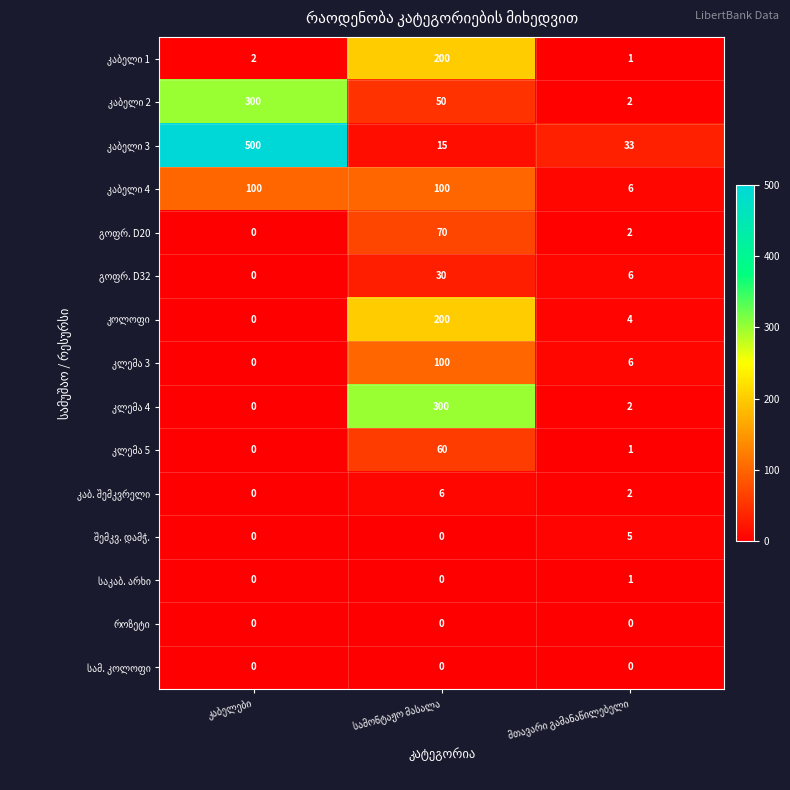

At how many categories does at least one series exceed 297?

2